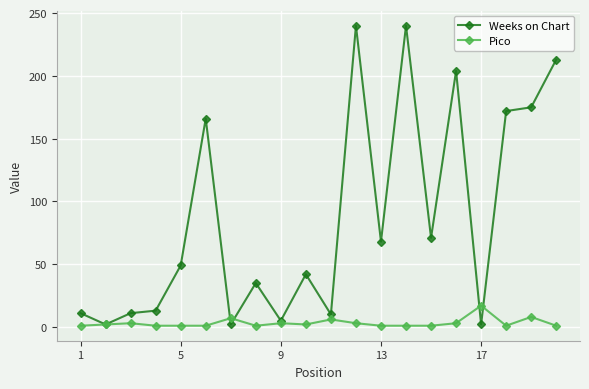

True or false: Pico has more than 0 interior local peaks.

True